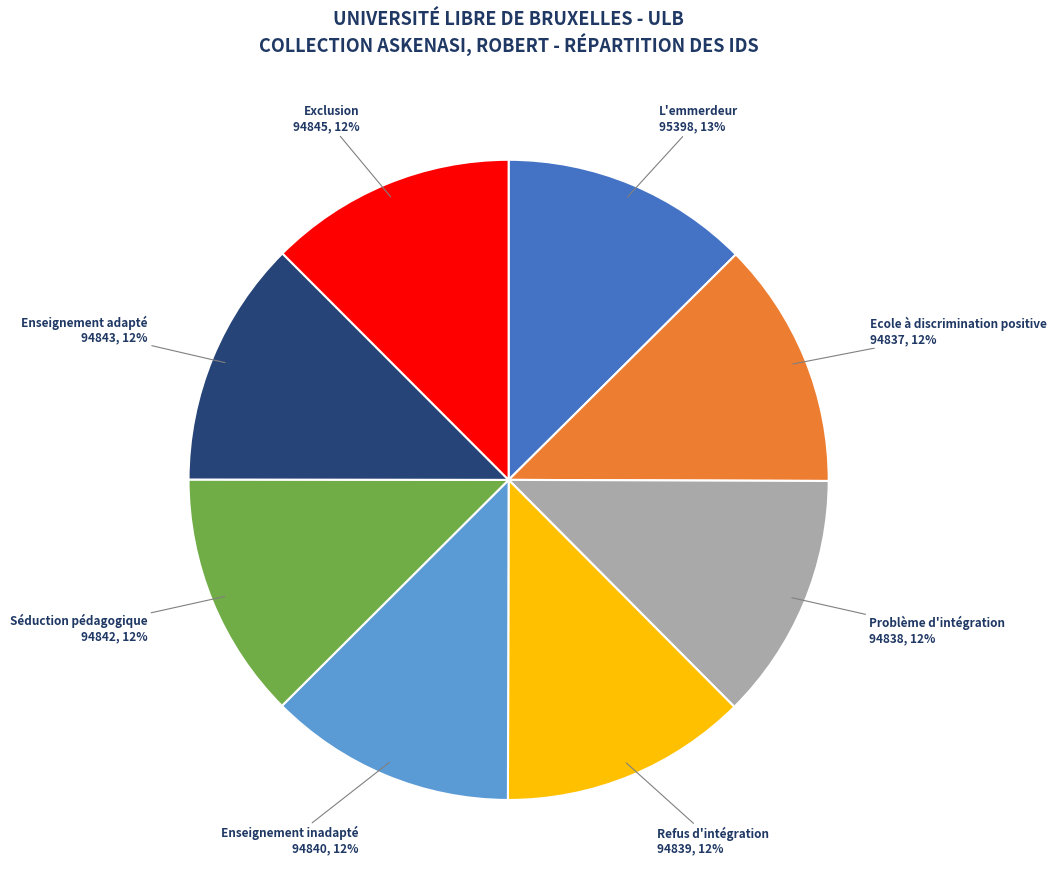

Count the number of slices in the pie.

8